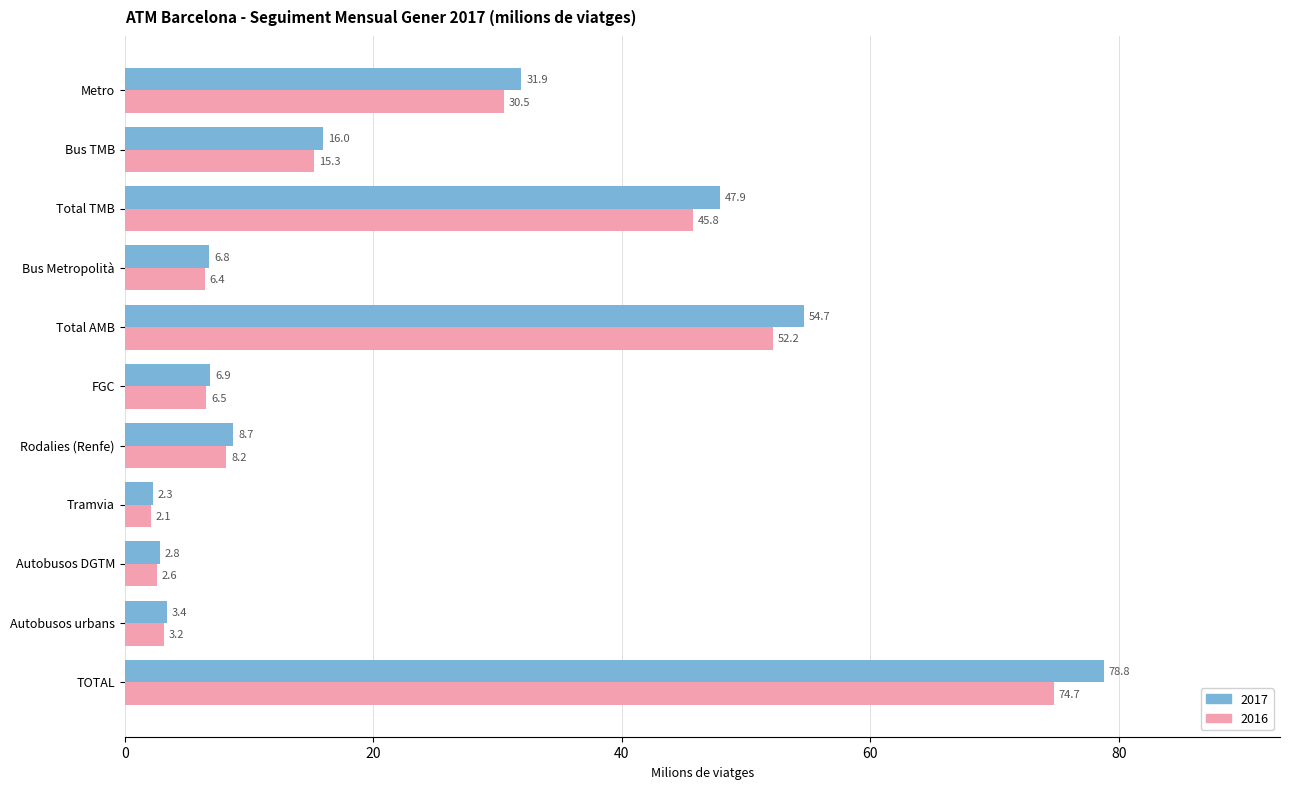

At which category is the sum across all series the highest?

TOTAL